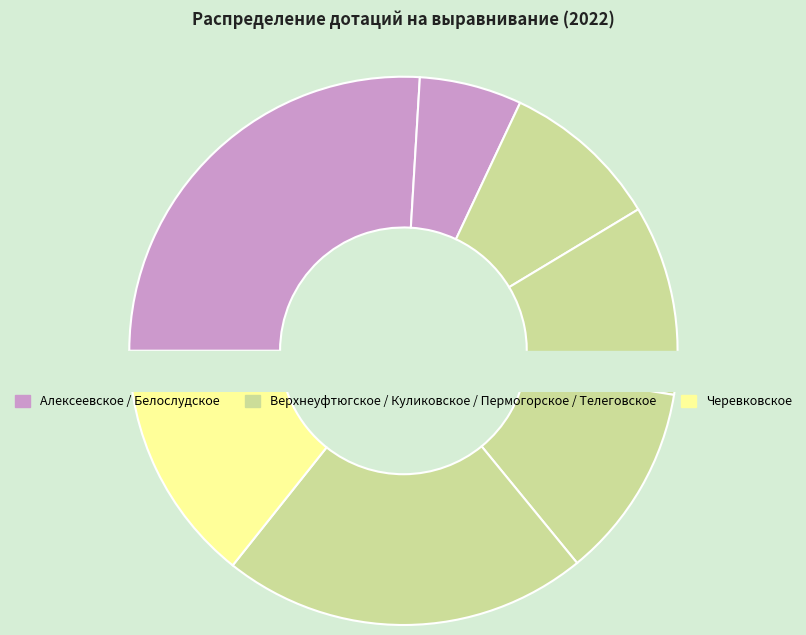

To the nearest percent, what is the average slice percentage?

14%